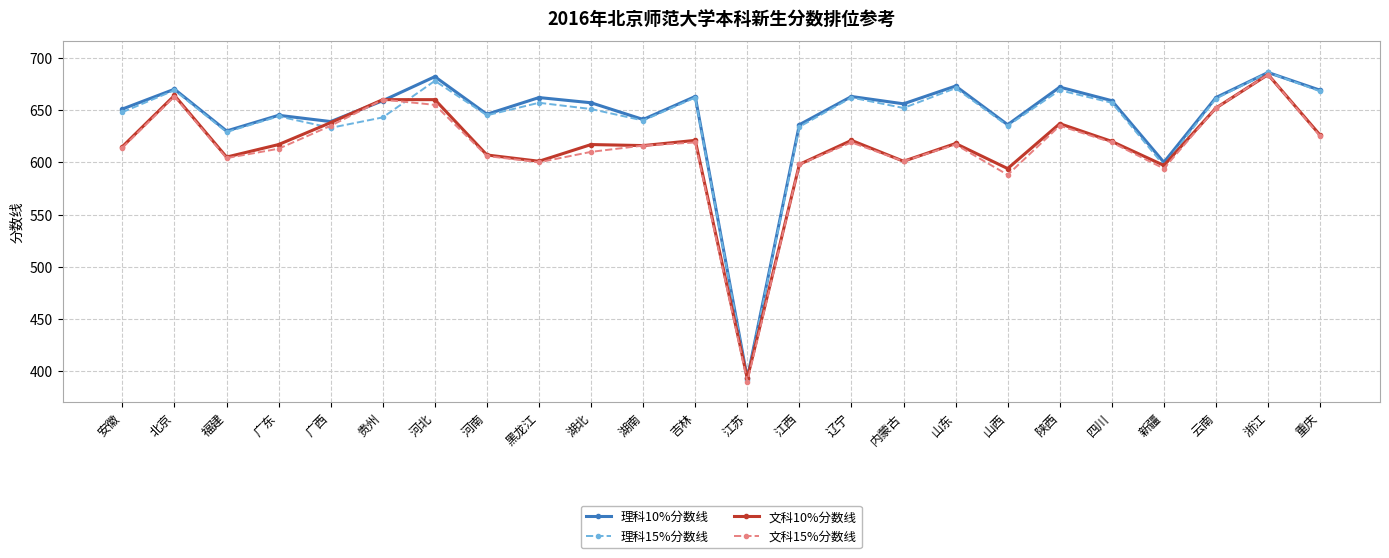

What is the label of the 6th point from the left?

贵州